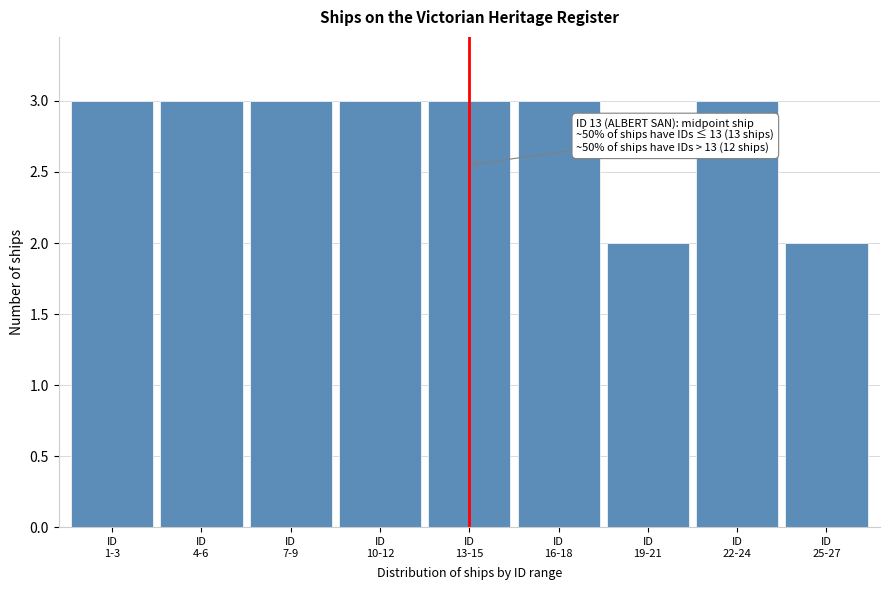

Reading left to right, extract all data points from this chart.

3	3	3	3	3	3	2	3	2